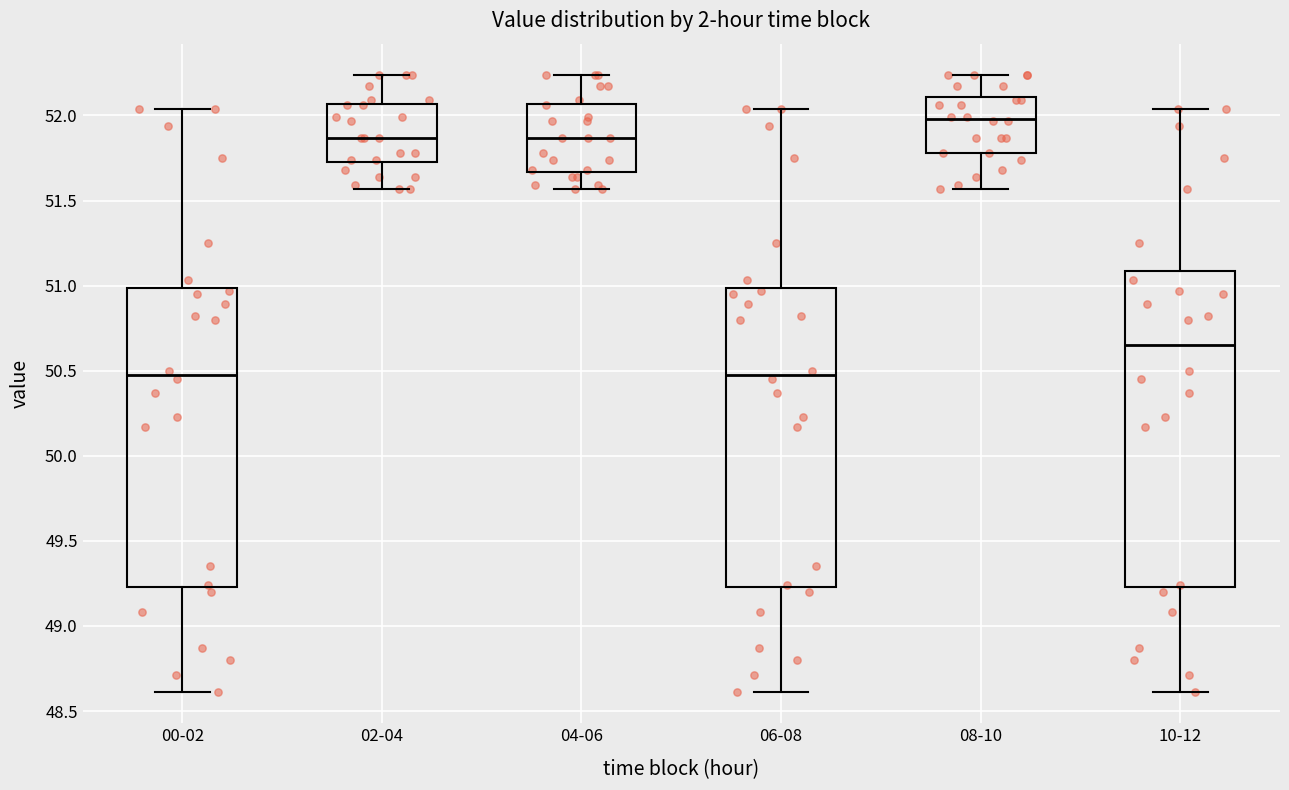

Reading left to right, transcribe this box plot: for each box, give where its median line is, the range the box spans, and where its two whiskers end, as read against the y-axis. The values are not printed on the chart, so give them approximately, as read against the axis.

00-02: median 50.50, box 49.25 to 51.00, whiskers 48.60 to 52.05
02-04: median 51.85, box 51.75 to 52.05, whiskers 51.55 to 52.25
04-06: median 51.85, box 51.65 to 52.05, whiskers 51.55 to 52.25
06-08: median 50.50, box 49.25 to 51.00, whiskers 48.60 to 52.05
08-10: median 52.00, box 51.80 to 52.10, whiskers 51.55 to 52.25
10-12: median 50.65, box 49.25 to 51.10, whiskers 48.60 to 52.05